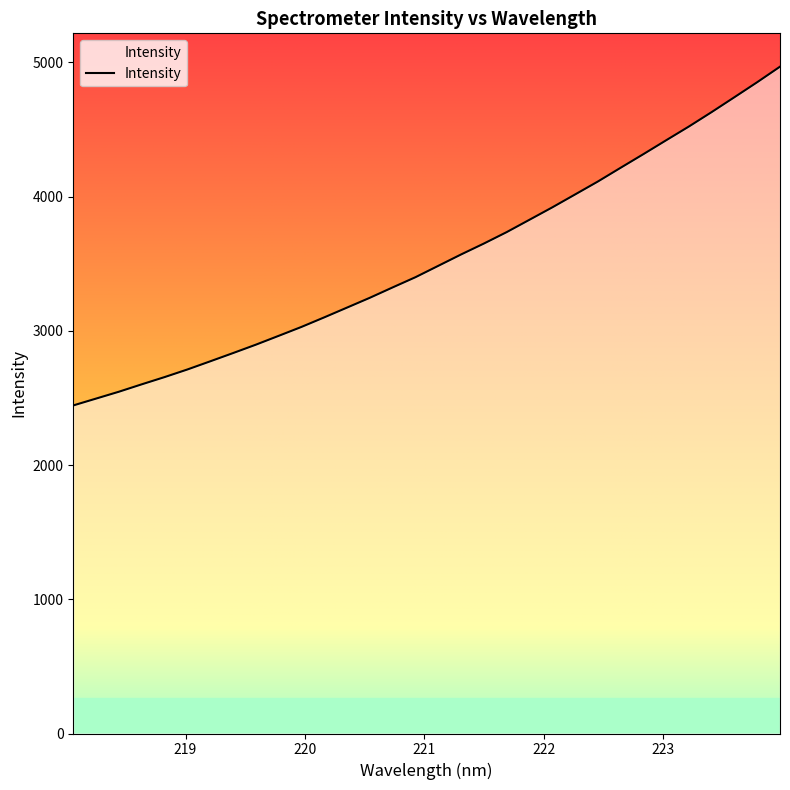

Reading left to right, what are all the values shown in this chart?

2444.4	2495.4	2546.6	2601.6	2655.5	2712.2	2773.0	2834.4	2896.9	2962.8	3029.3	3100.5	3173.4	3246.5	3323.8	3399.8	3484.5	3569.2	3650.4	3735.5	3827.6	3919.8	4015.9	4112.3	4214.9	4316.4	4419.9	4522.6	4630.2	4741.0	4852.8	4968.4